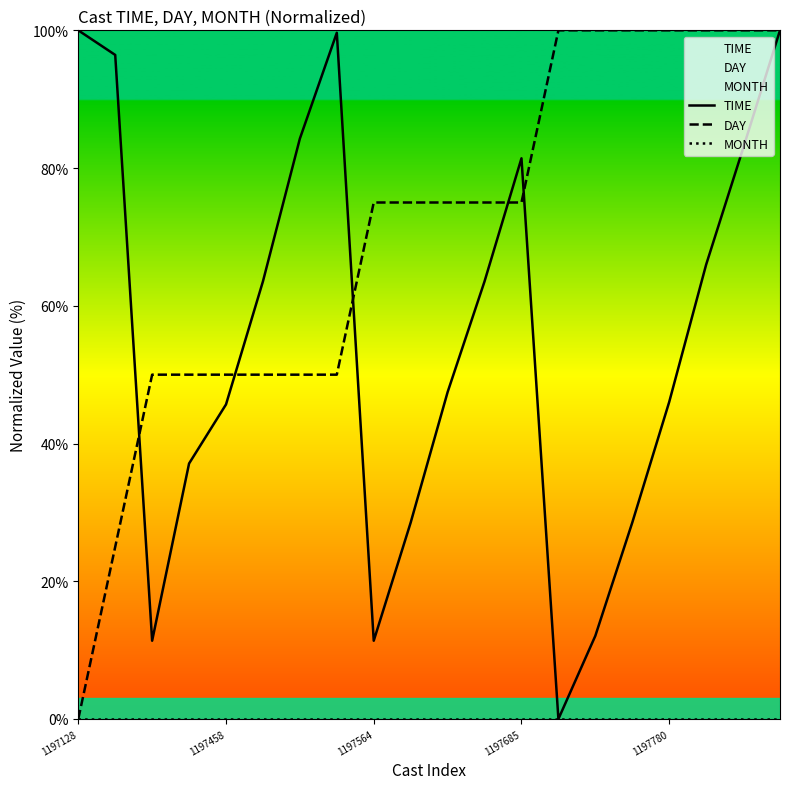

What position from the right is 1197128?

20